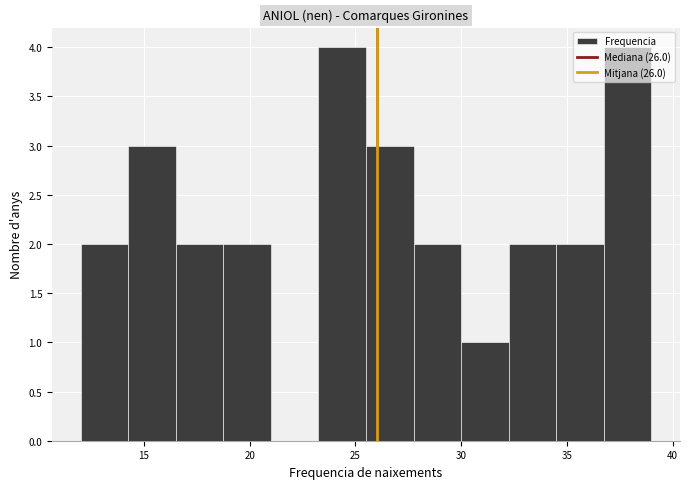

Reading left to right, list every bar in this chart as the range it spans on the x-axis followed by its height. Neither the bar edges nor the heights are printed on the chart, so give them approximately, as read against the axes.

12.00 to 14.25: 2
14.25 to 16.50: 3
16.50 to 18.75: 2
18.75 to 21.00: 2
21.00 to 23.25: 0
23.25 to 25.50: 4
25.50 to 27.75: 3
27.75 to 30.00: 2
30.00 to 32.25: 1
32.25 to 34.50: 2
34.50 to 36.75: 2
36.75 to 39.00: 4